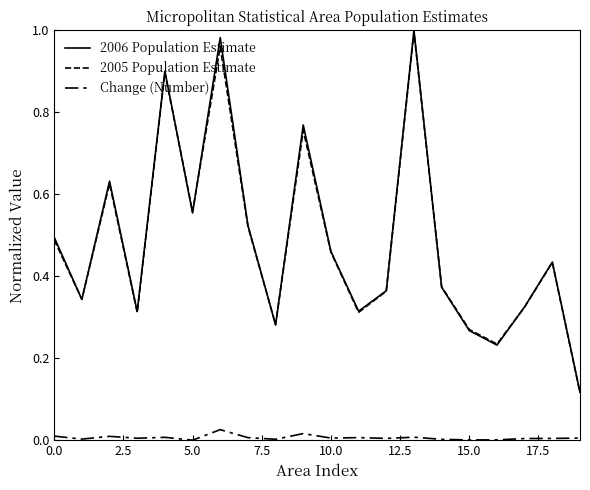

How many lines are shown in the chart?

3